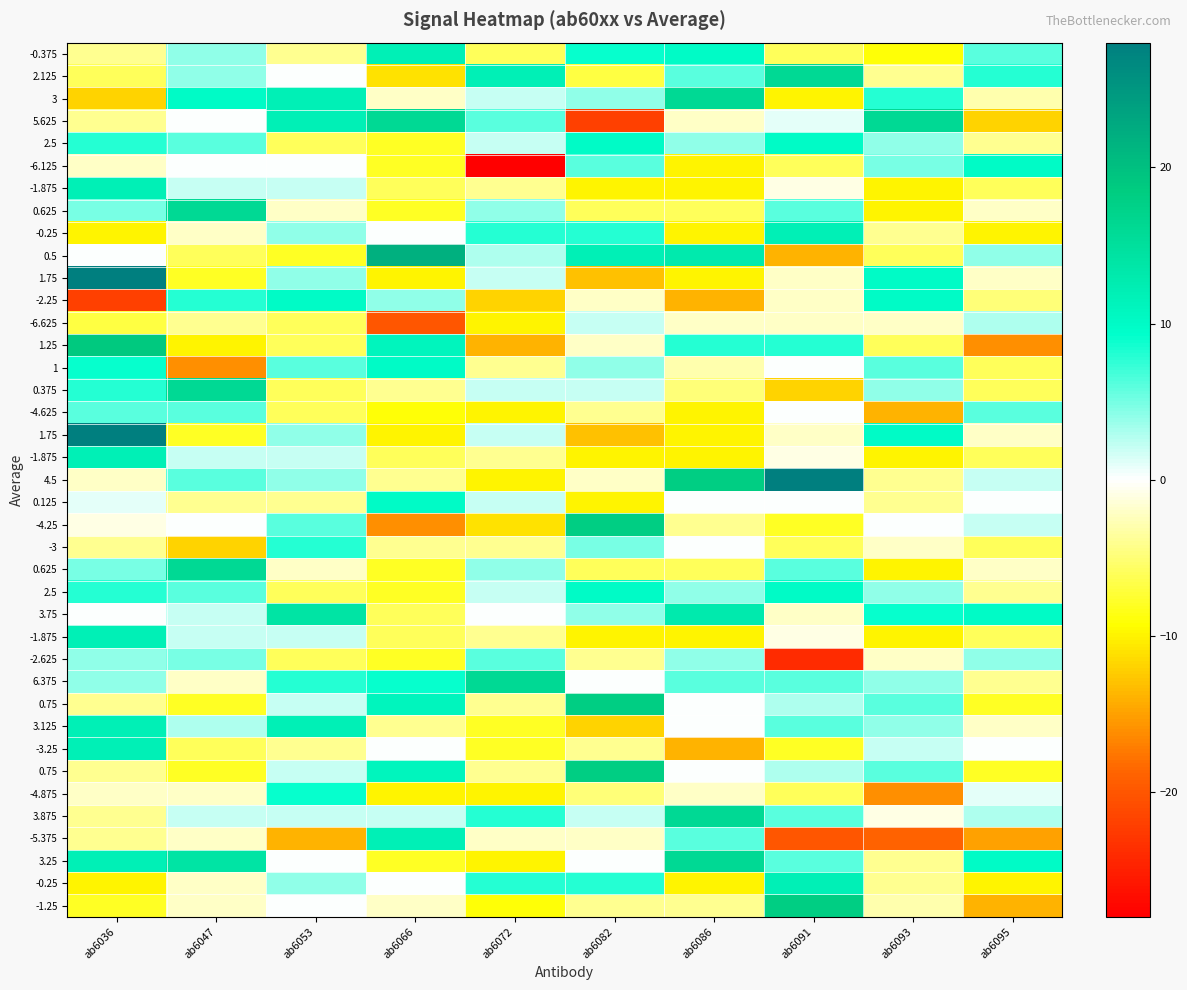

What is the difference between the highest and lowest values at ab6072?

44